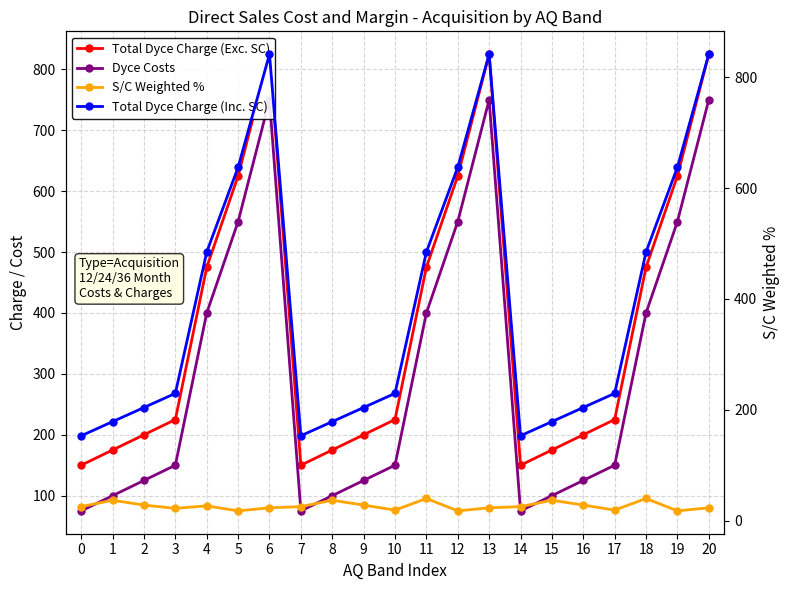

At which category is the sum across all series the highest?

6